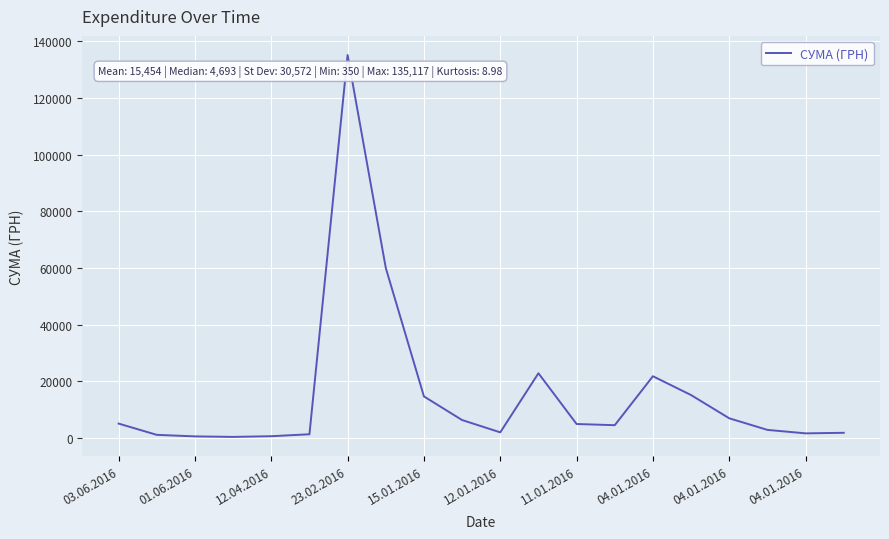

What is the greatest value displayed?

135116.7